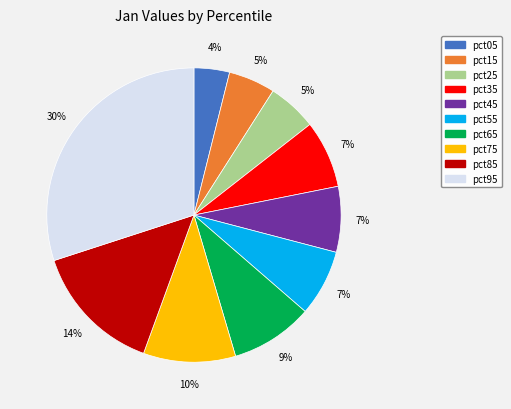

What is the largest slice in the pie chart?

pct95